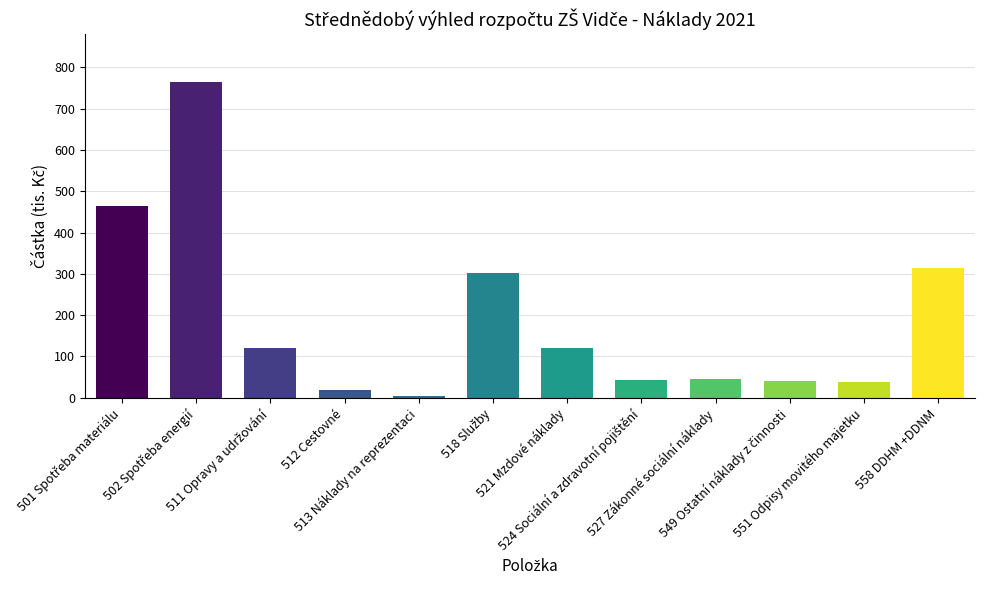

What is the label of the 6th bar from the right?

521 Mzdové náklady